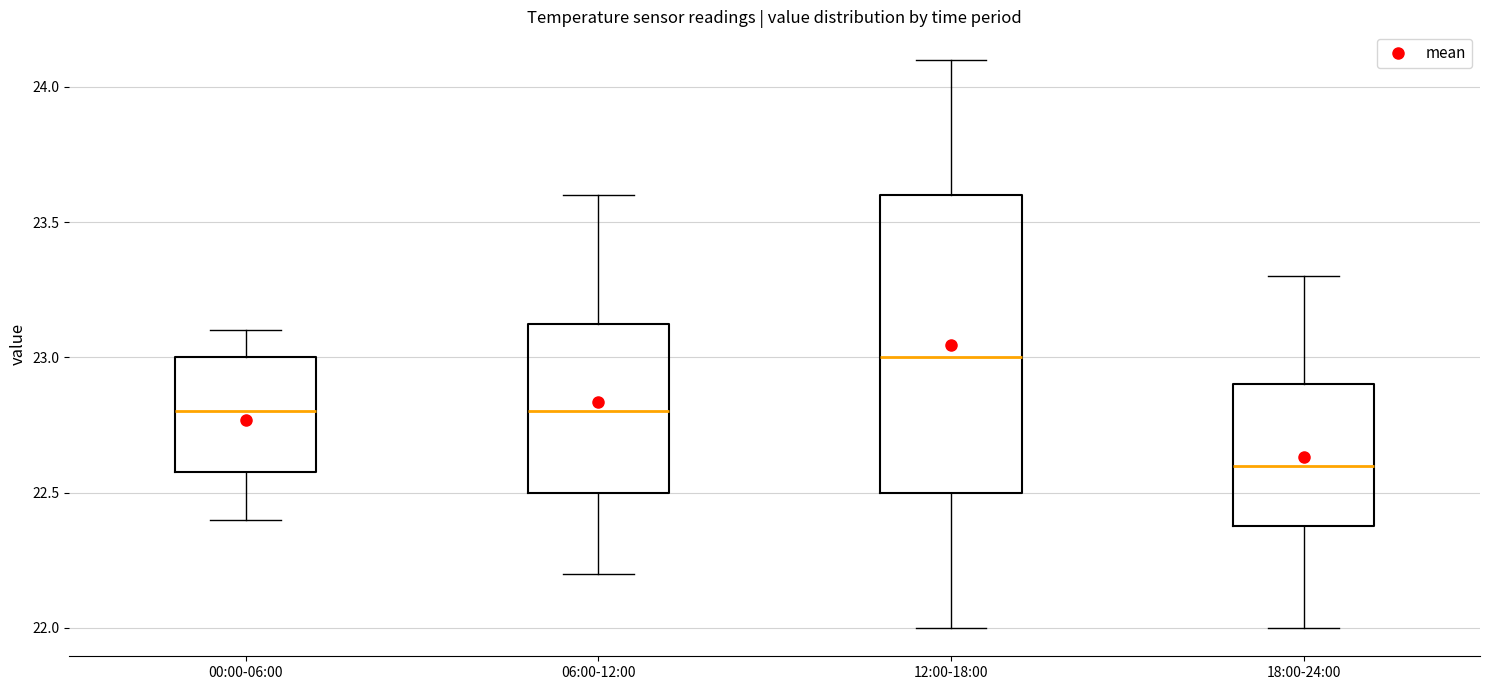

Where does the median line of the box for 12:00-18:00 sit on the y-axis? The values are not printed on the chart, so give them approximately, as read against the axis.

23.00